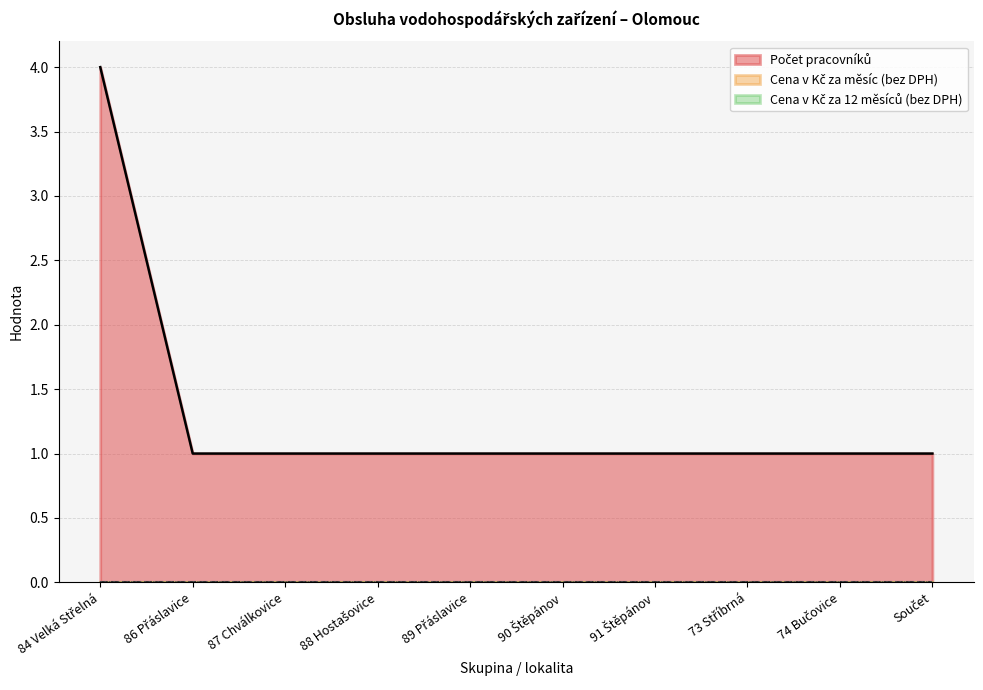

Does the chart have visible grid lines?

Yes